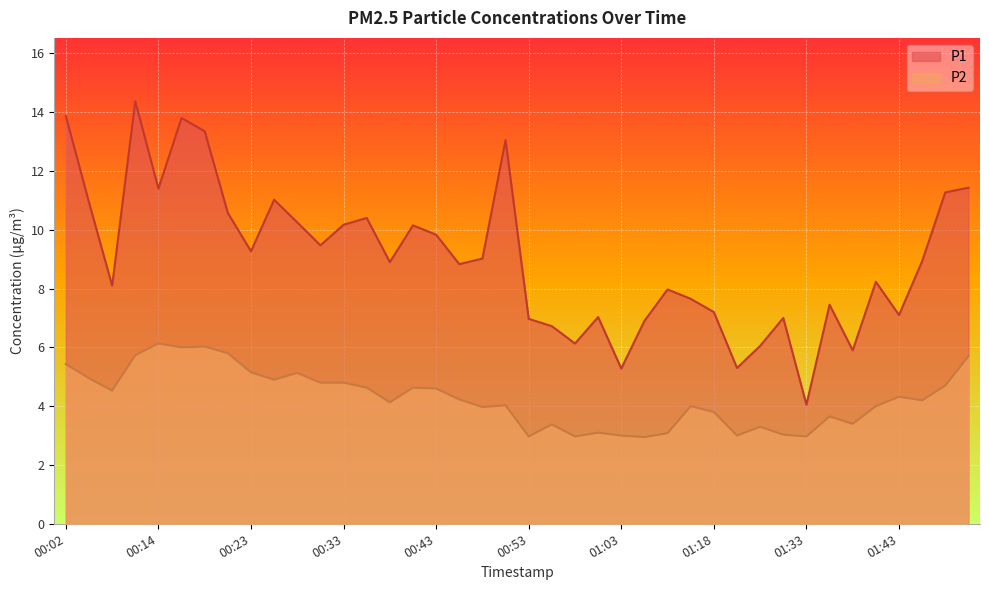

Where is P1 nearest to the value 9?

00:48